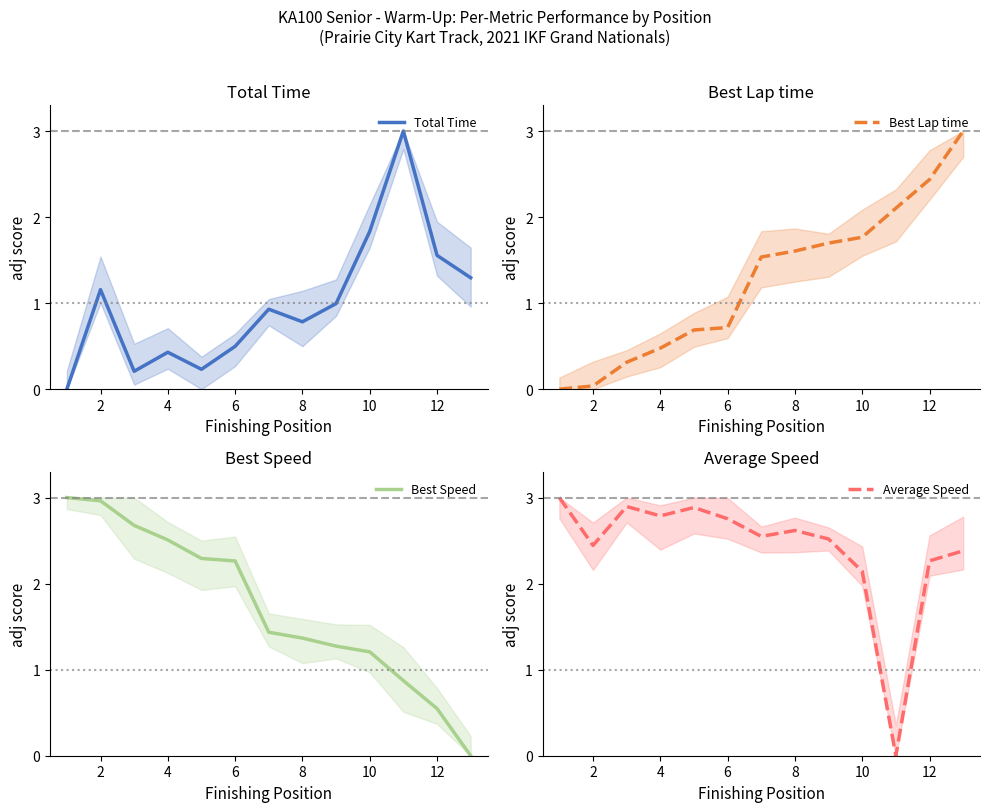

True or false: Best Speed has more than 2 points higher than both neighbors.

False